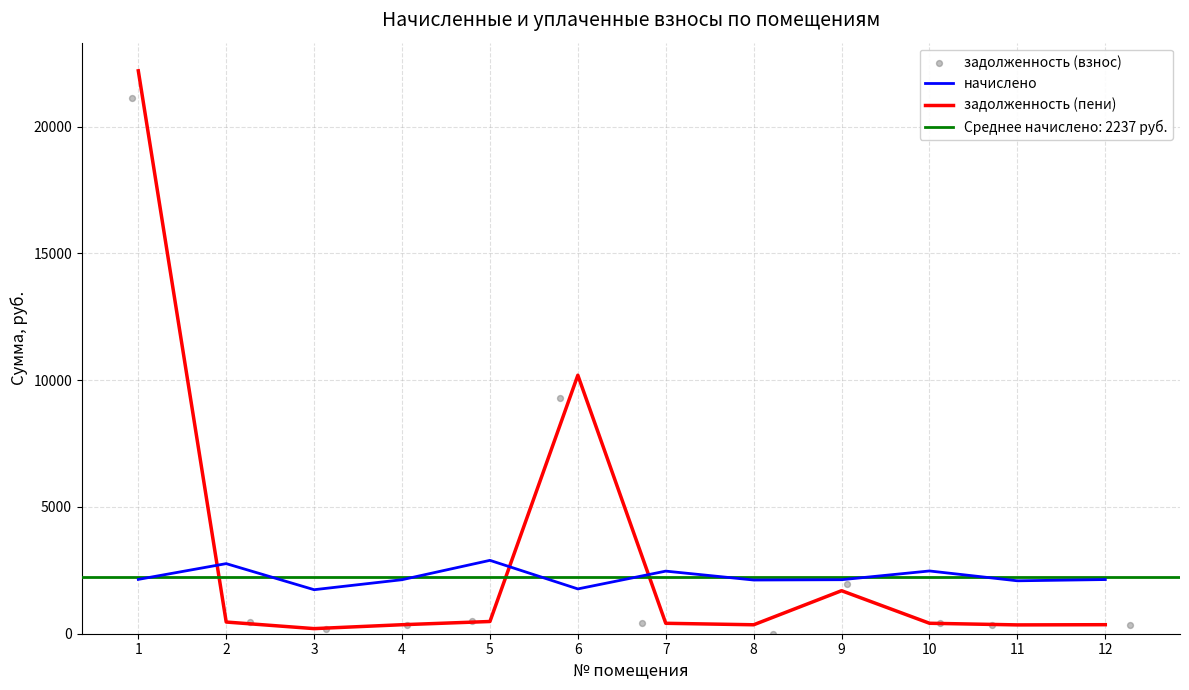

At how many categories does at least one series exceed 8619?

2